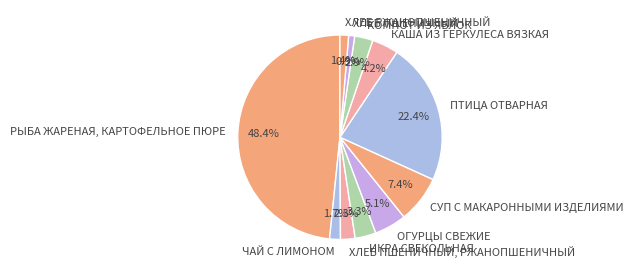

To the nearest percent, what percentage of the pie is ПТИЦА ОТВАРНАЯ?

22%